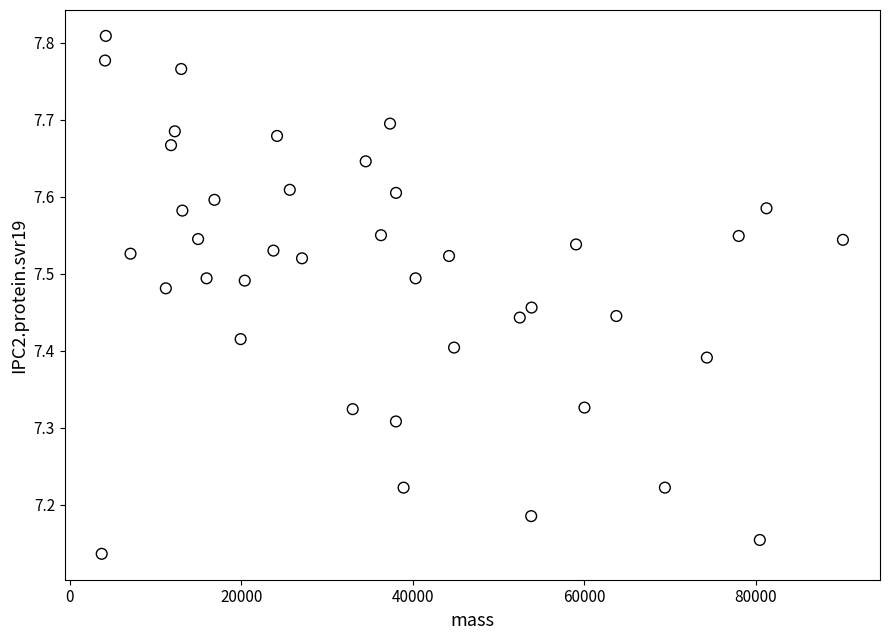

What is the range of X values (max minus min)?

86439.5